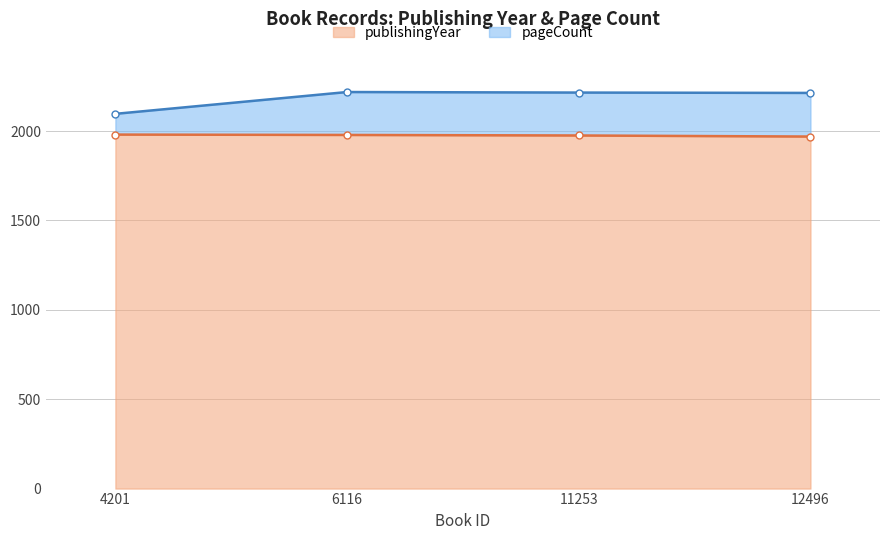

True or false: publishingYear has more than 2 points higher than both neighbors.

False